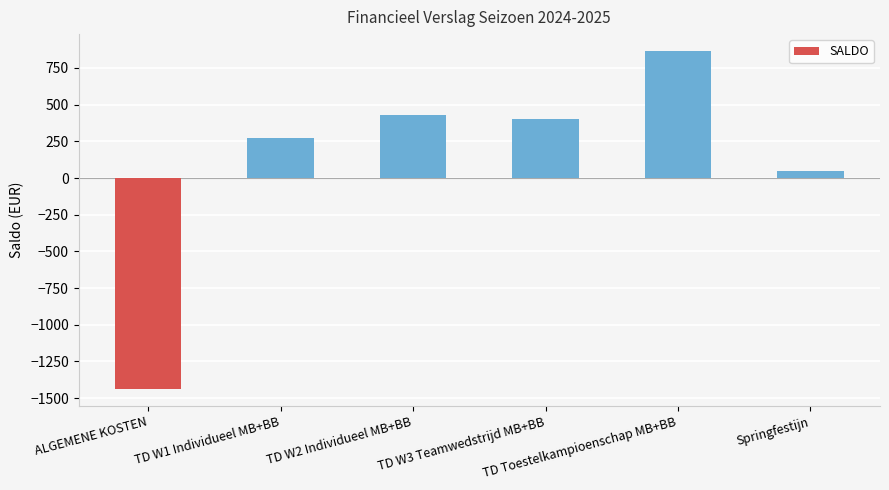

The chart shows a value of -1439.2 at ALGEMENE KOSTEN. True or false?

True